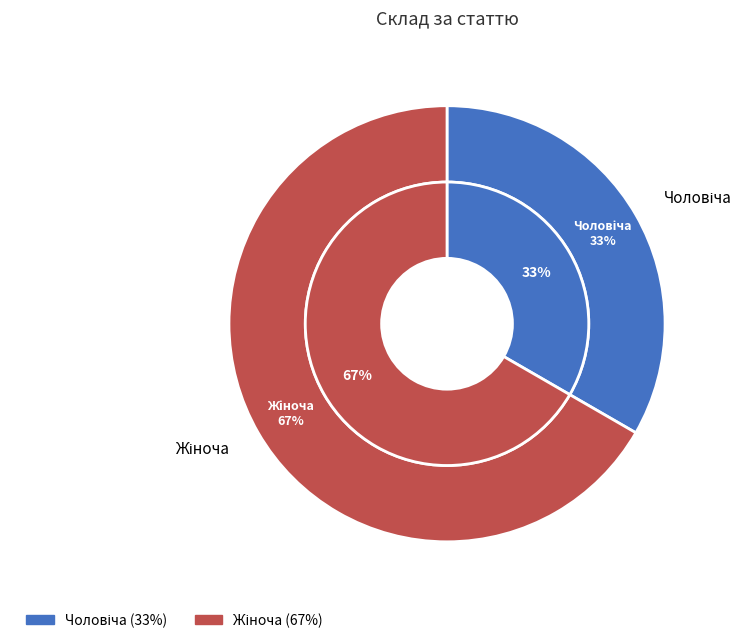

Between Жіноча and Чоловіча, which is larger?

Жіноча